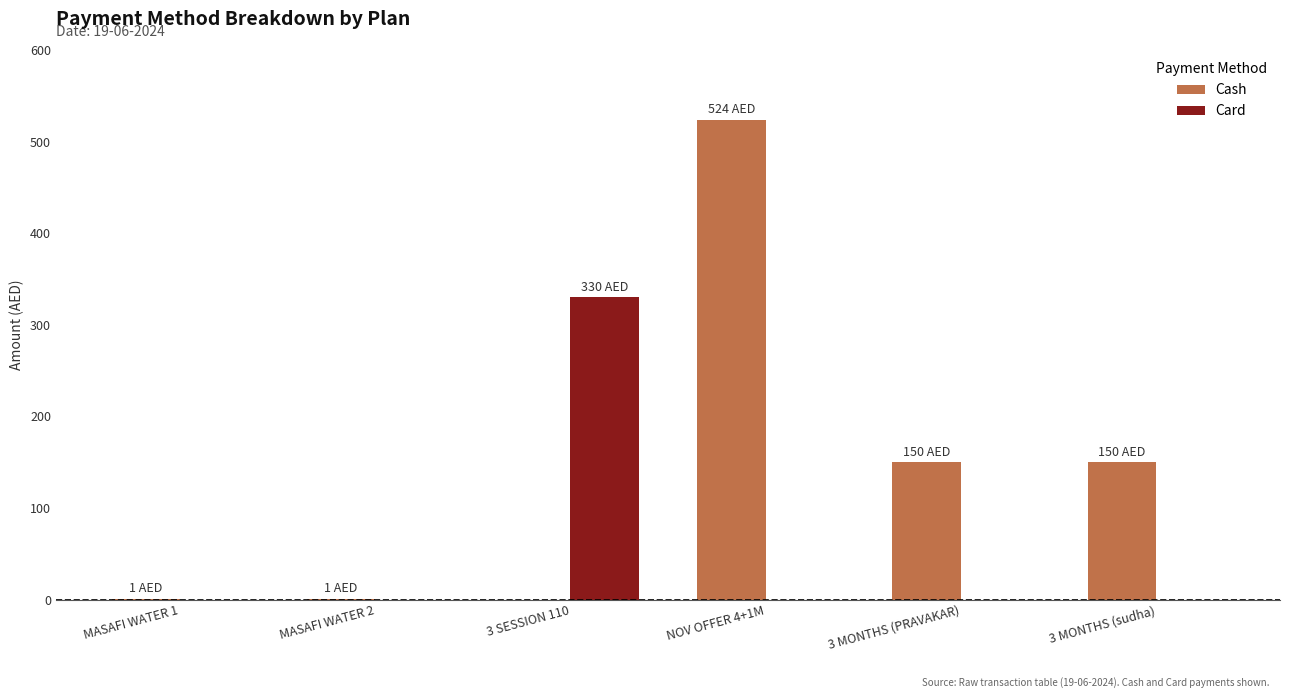

The value of Card at 3 MONTHS (PRAVAKAR) is 0. True or false?

True